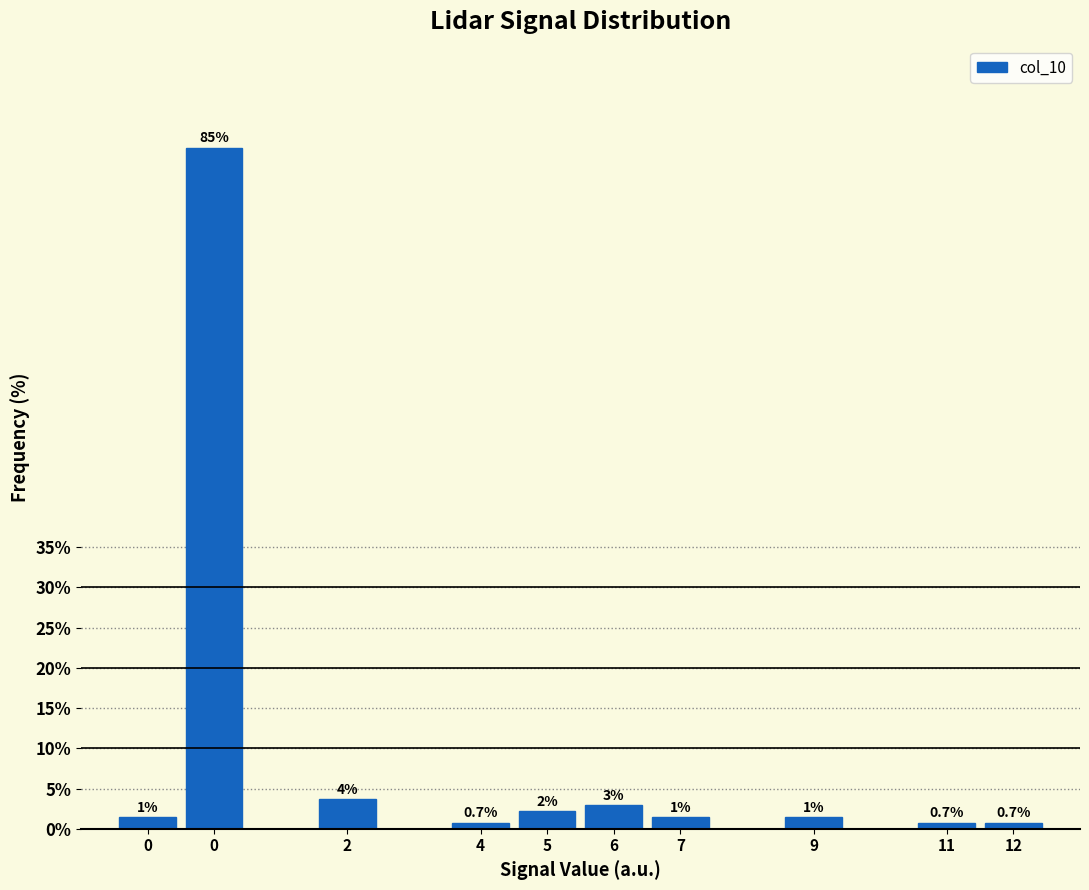

Does the chart contain any negative values?

No